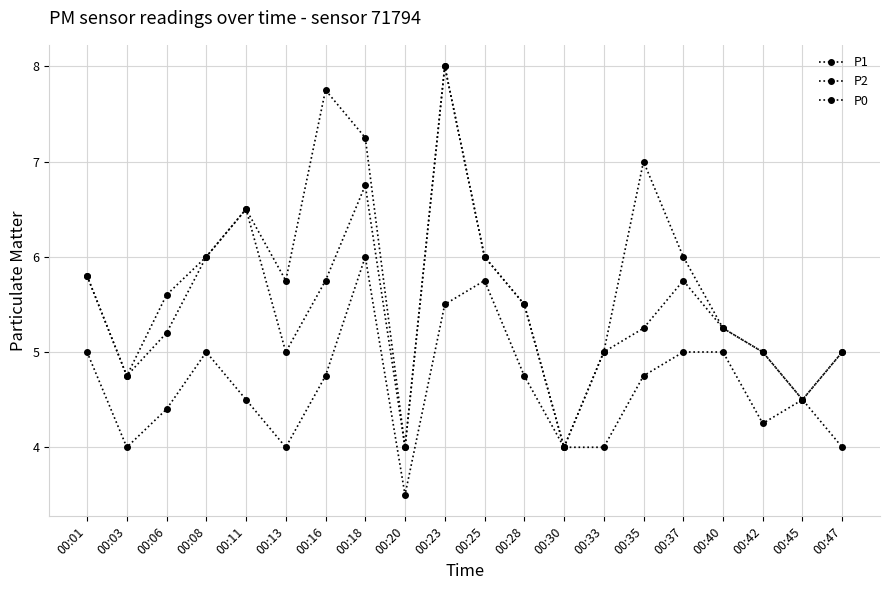

List the series in order of their overall mean, lowest first.

P0, P2, P1